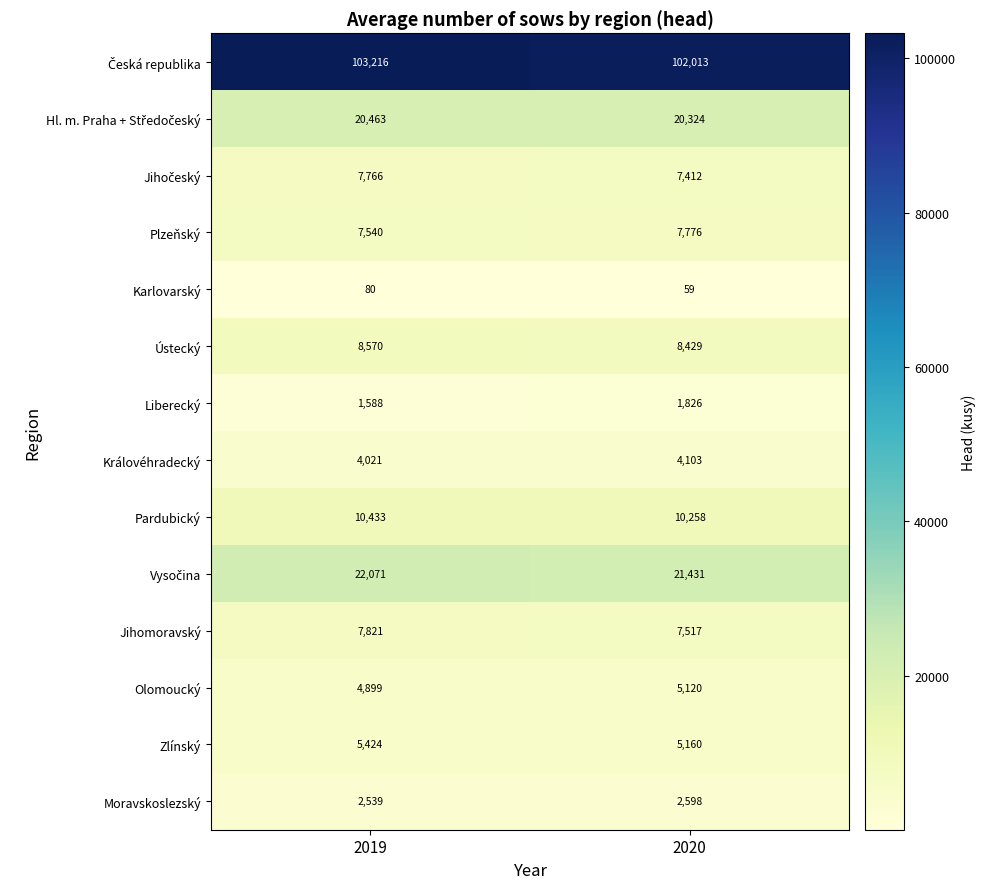

What is the difference between the highest and lowest values at 2020?

101954